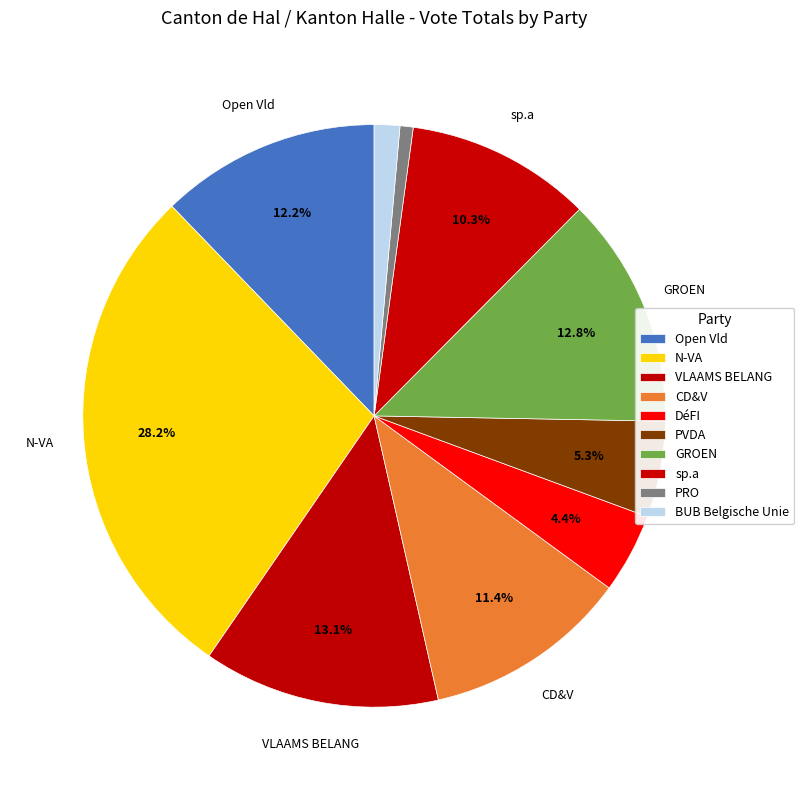

To the nearest percent, what percentage of the pie is N-VA?

28%